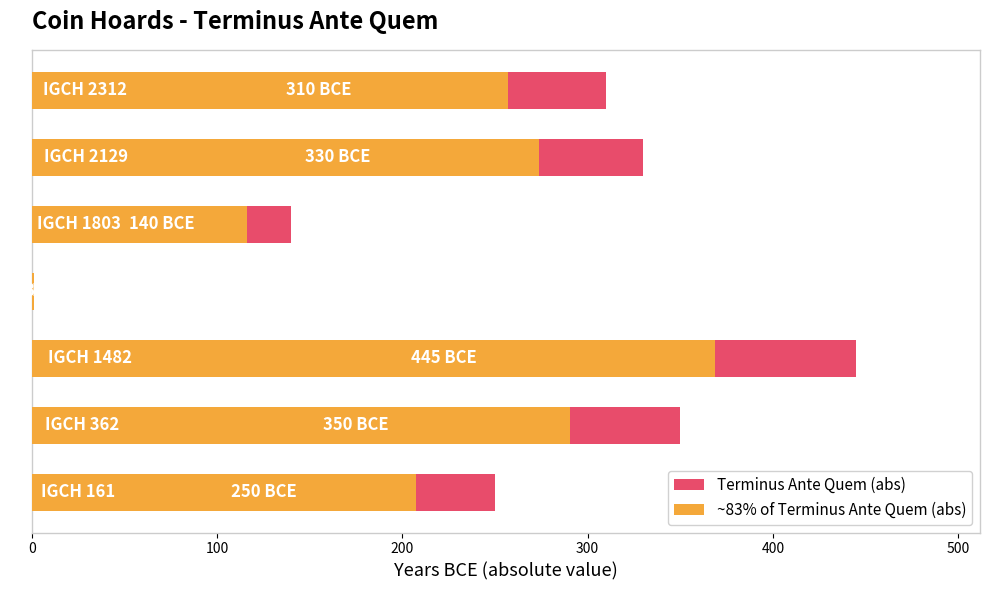

What is the highest value of the Terminus Ante Quem (abs) series?

445.0